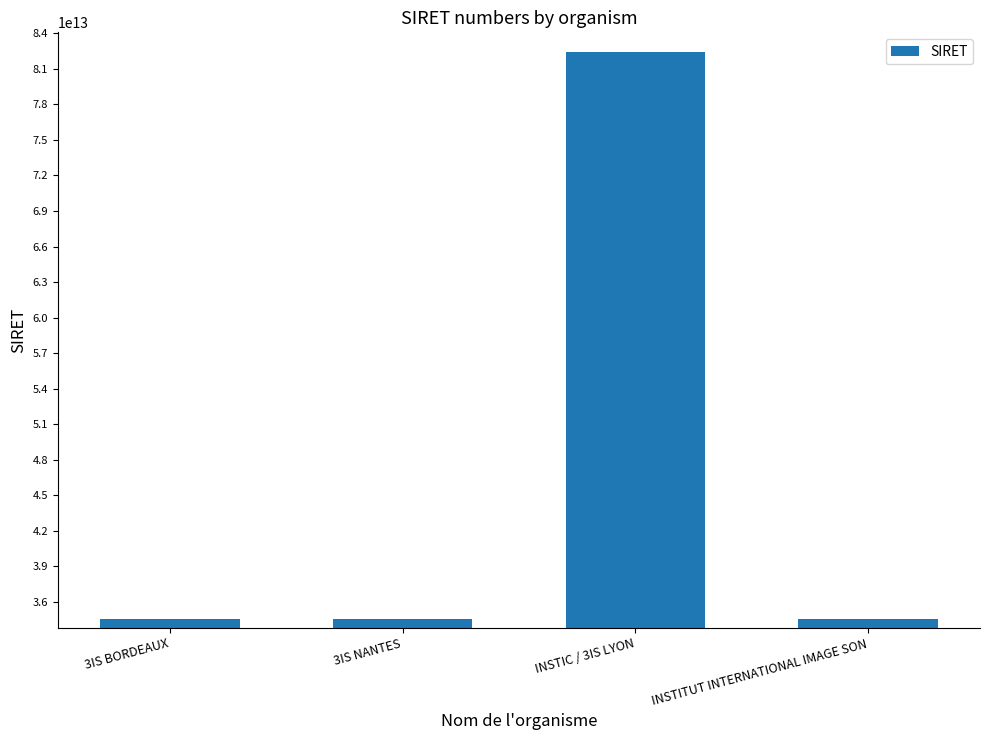

What is the change in value from 3IS BORDEAUX to 3IS NANTES?

+7